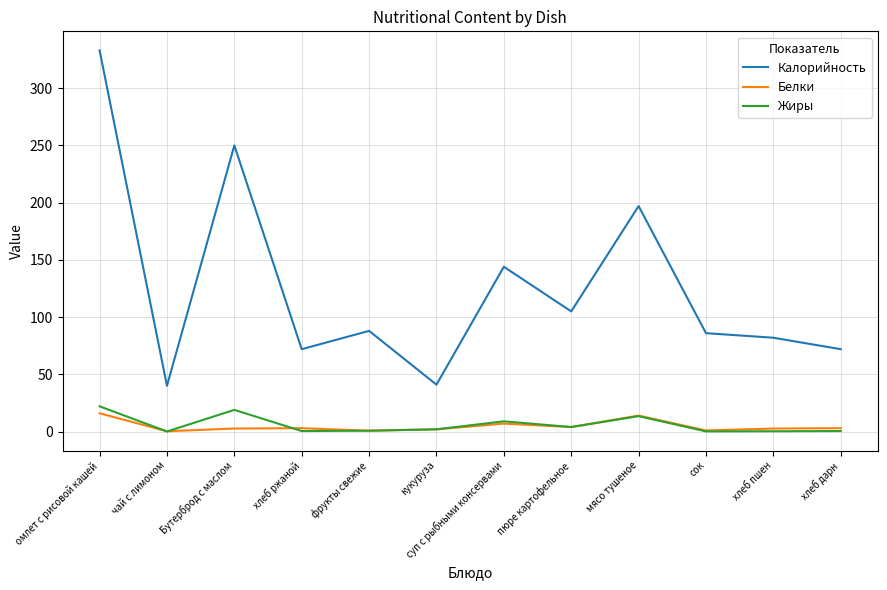

True or false: Белки and Калорийность cross at least once.

False